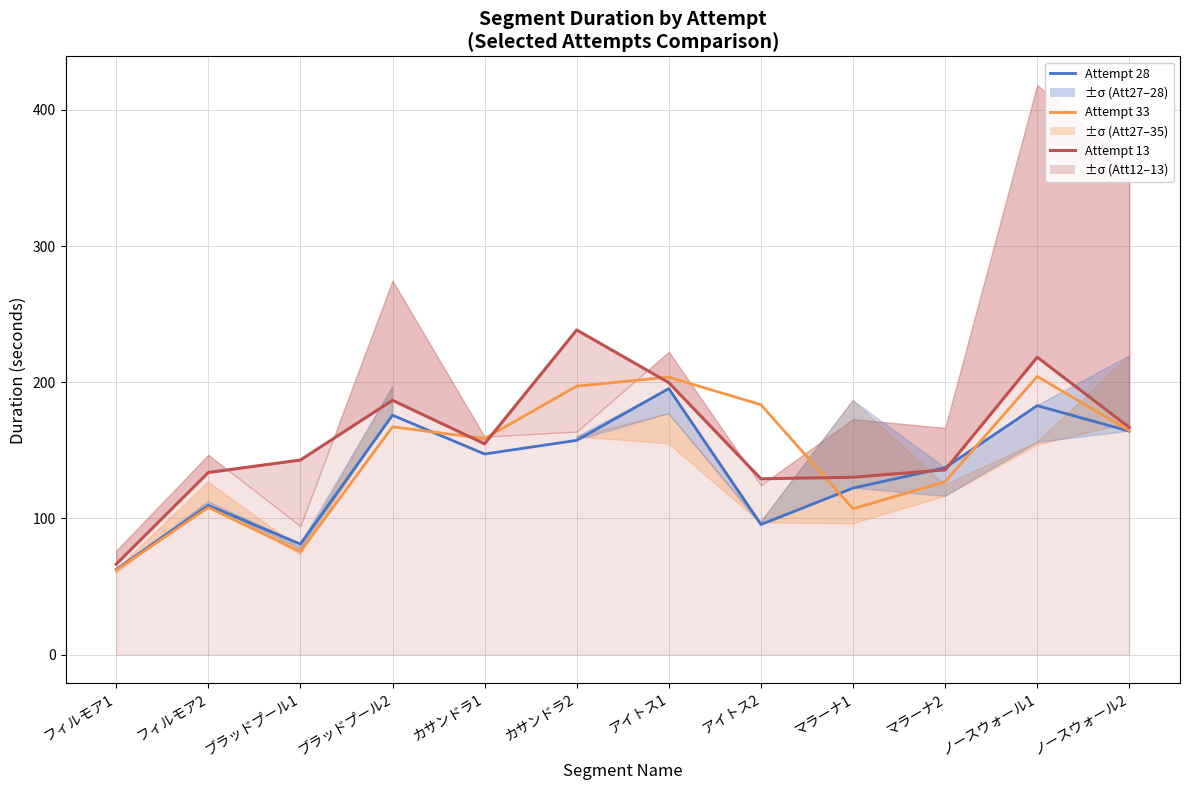

What is the value of the Attempt 13 point at the 7th from the left?

199.7